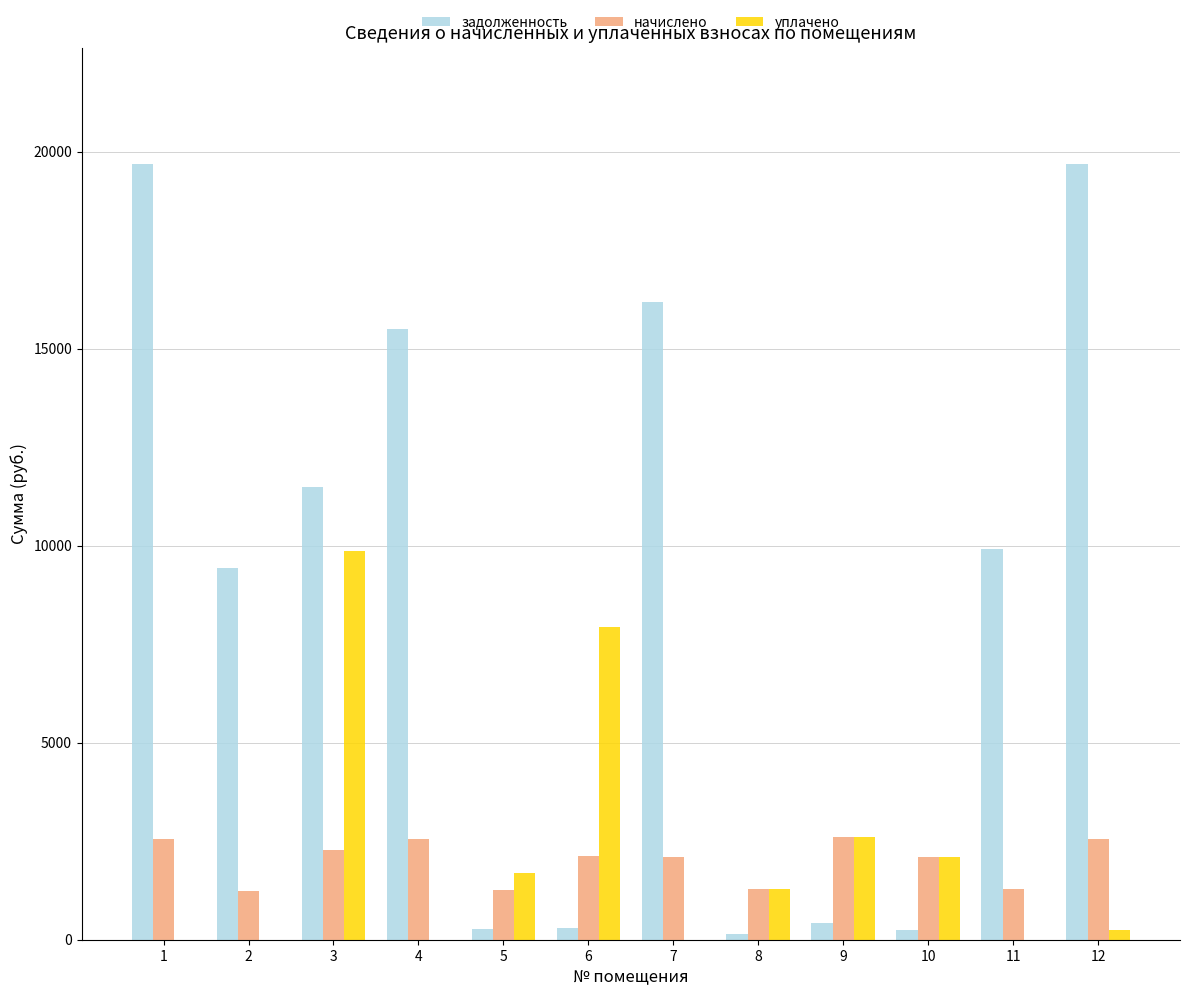

What is the maximum value shown in the chart?

19692.9